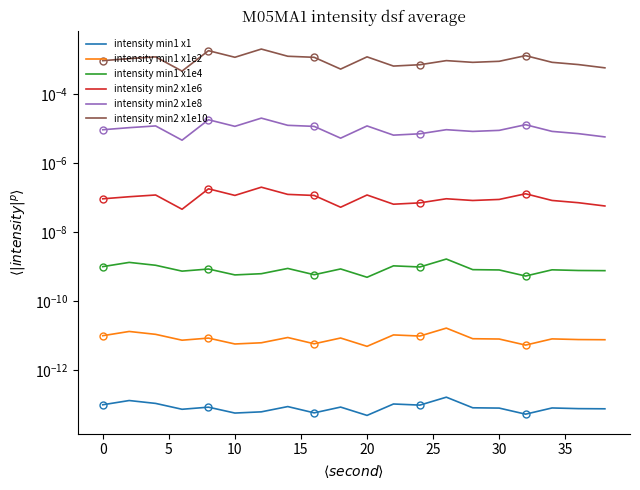

In intensity min1 x1e2, how many points are higher than both neighbors (excluding endpoints)?

7